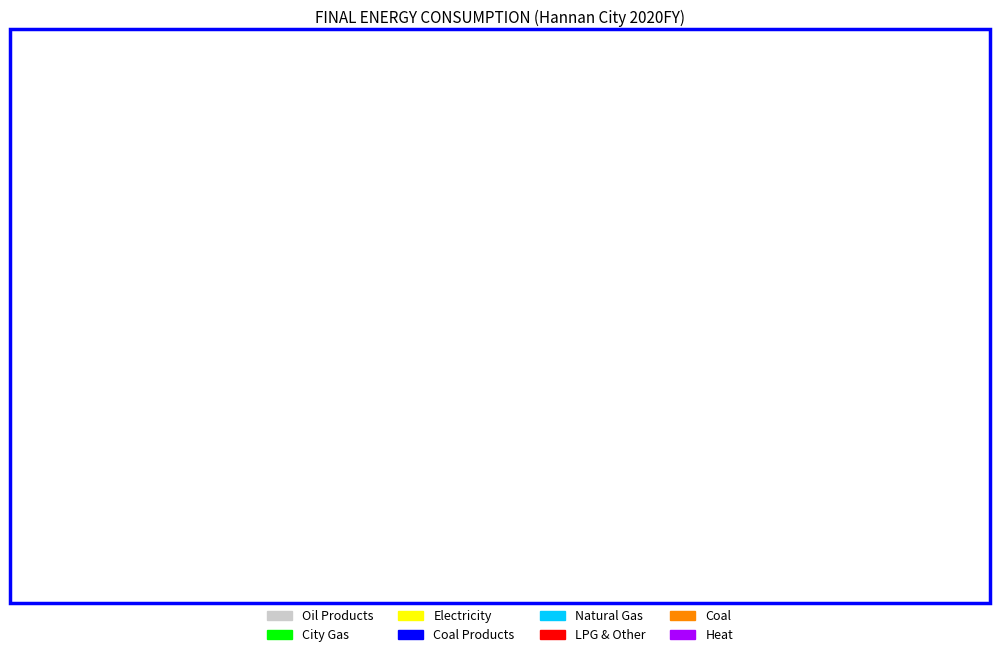

Is there any slice that represents more than half of the pie?

No